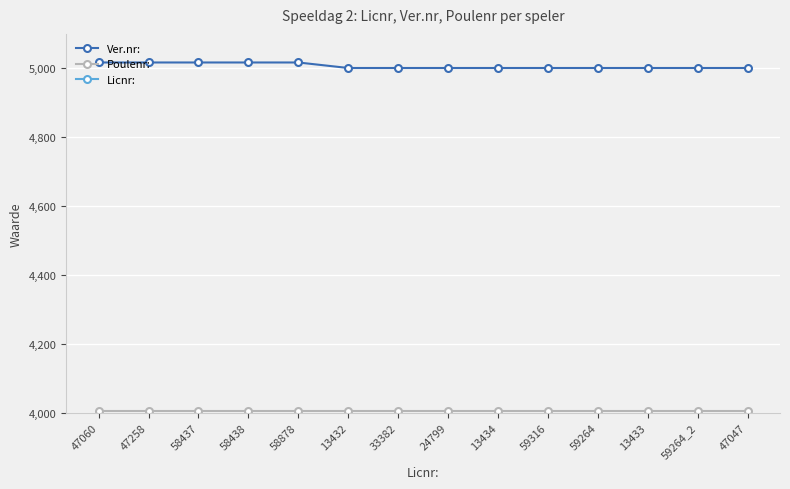

What is the lowest value of the Ver.nr: series?

5001